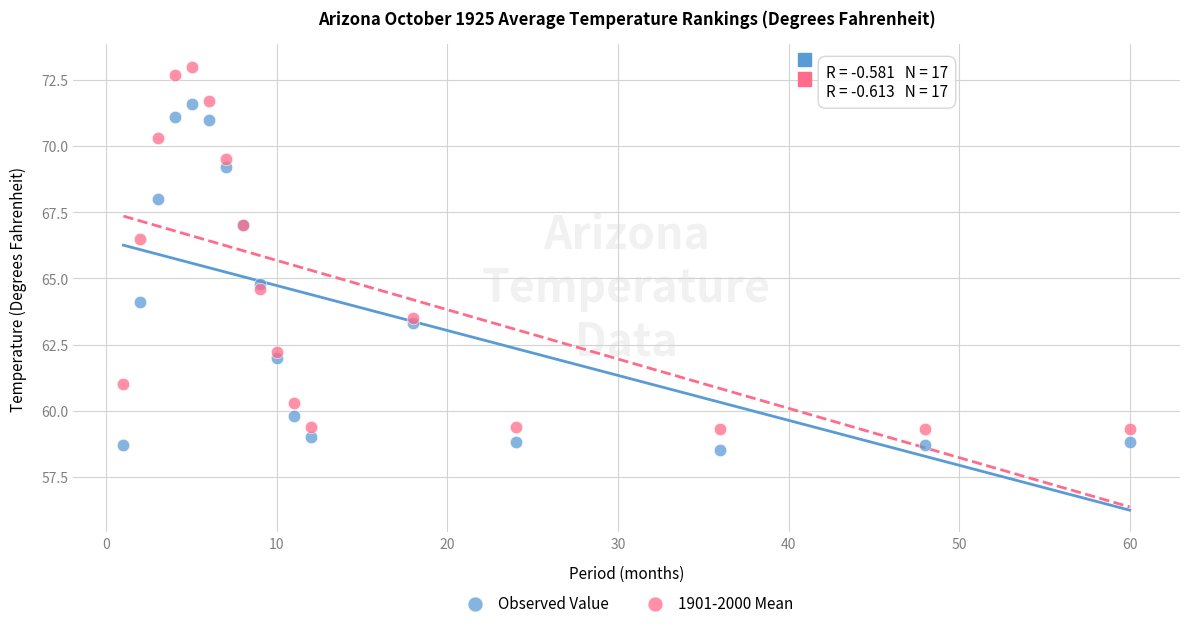

In the Observed Value series, what Y value is closest to 65?

64.8